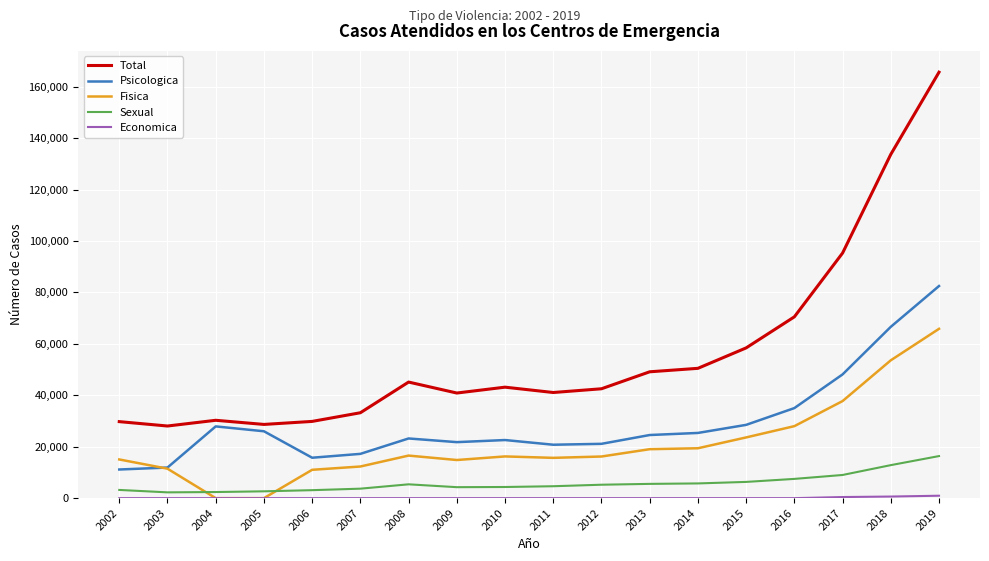

Which series has the largest total across all categories?

Total